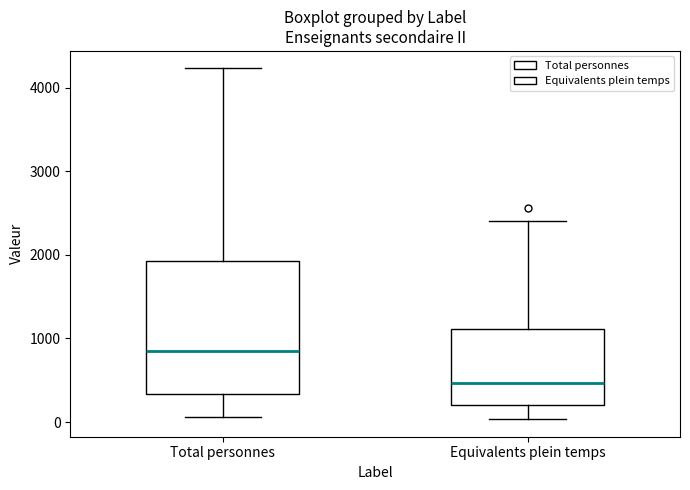

Where does the upper whisker of the box for Equivalents plein temps end on the y-axis? The values are not printed on the chart, so give them approximately, as read against the axis.

2400